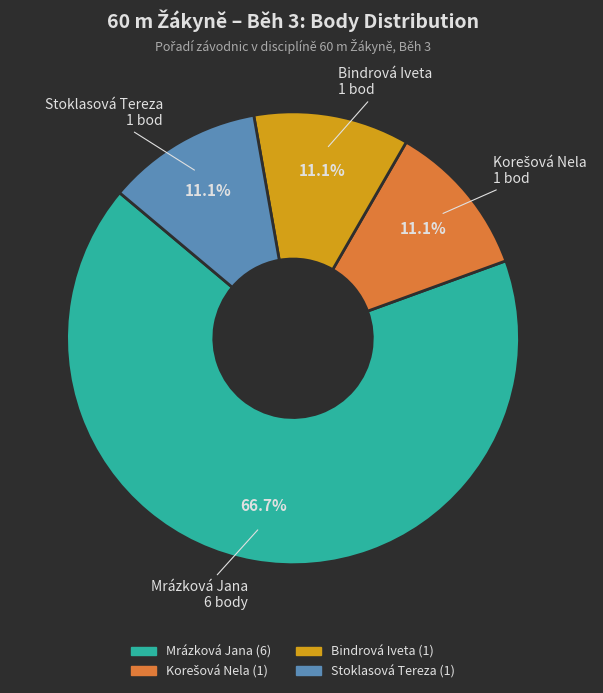

True or false: Mrázková Jana accounts for 67% of the total.

True